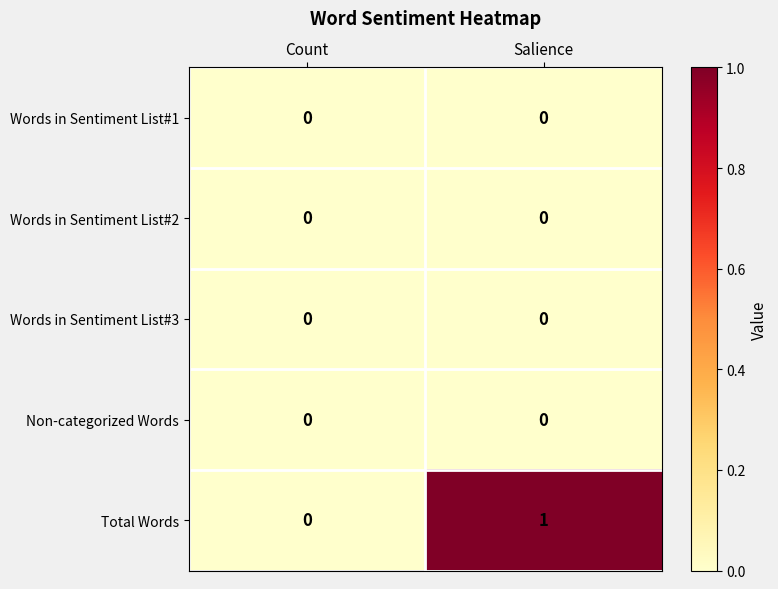

At which label does Total Words reach its peak?

Salience